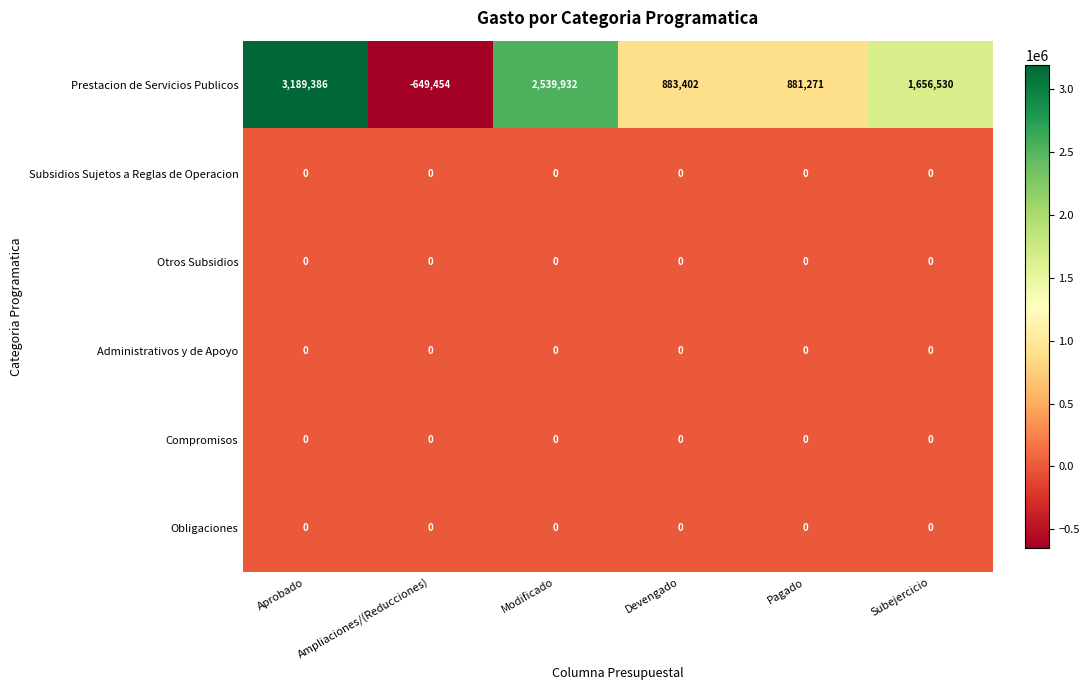

What is the total value across all series at Ampliaciones/(Reducciones)?

-649454